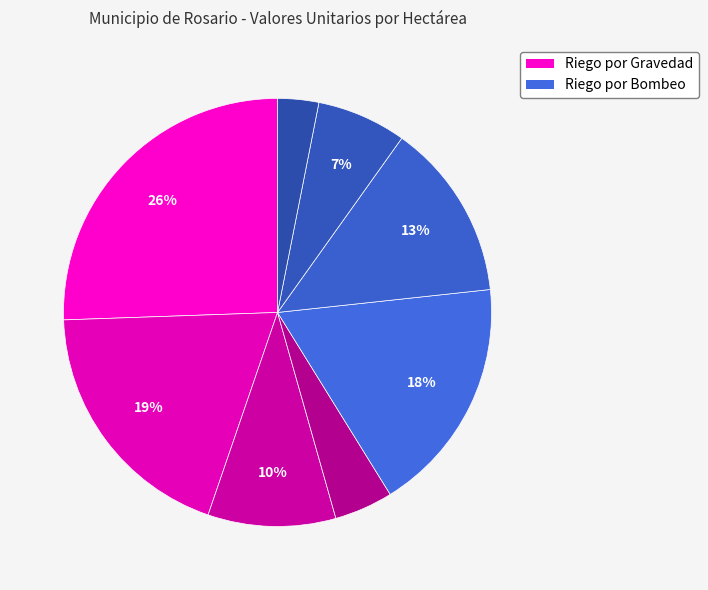

Rank the categories by value from highest to lowest.

Riego Gravedad Calidad 1, Riego Gravedad Calidad 2, Riego Bombeo Calidad 1, Riego Bombeo Calidad 2, Riego Gravedad Calidad 3, Riego Bombeo Calidad 3, Riego Gravedad Calidad 4, Riego Bombeo Calidad 4